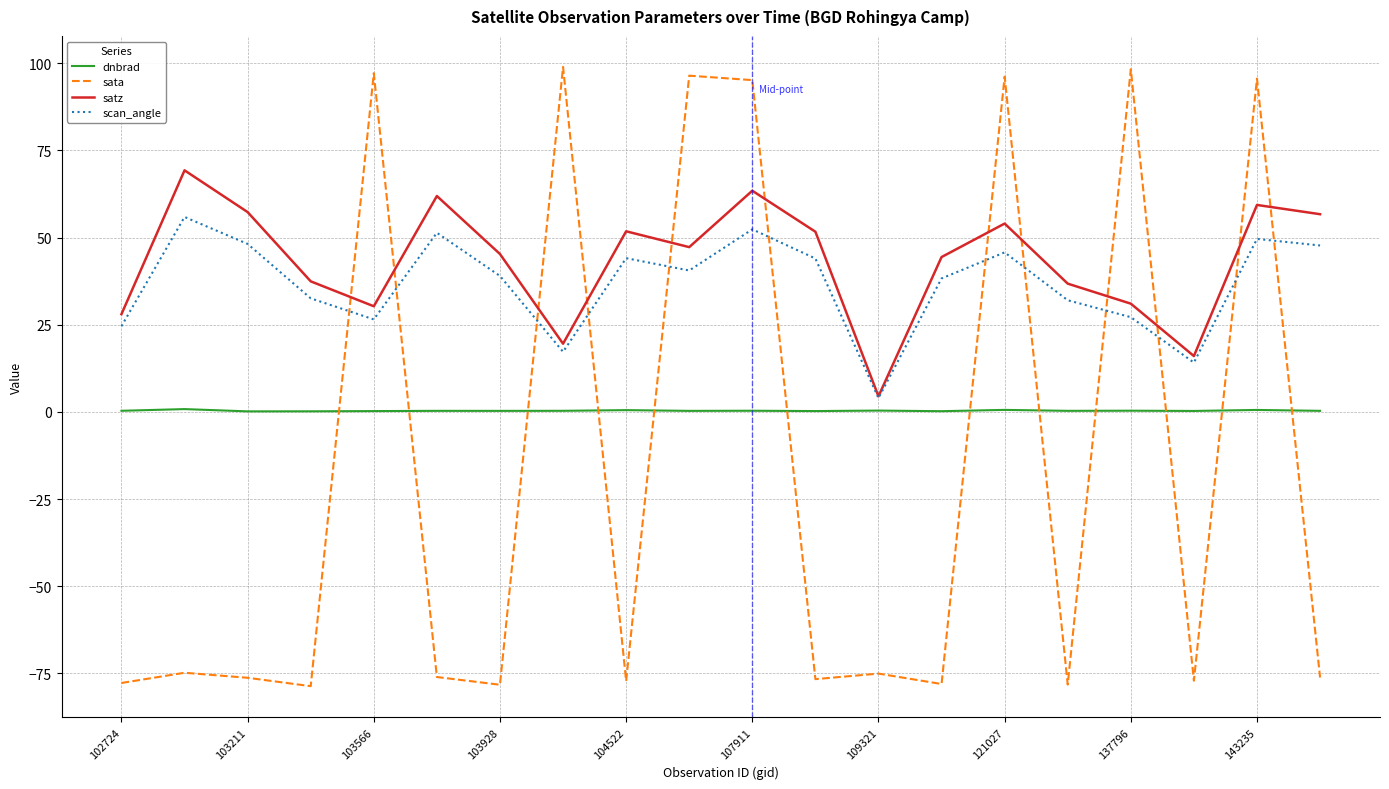

Which series has the largest total across all categories?

satz